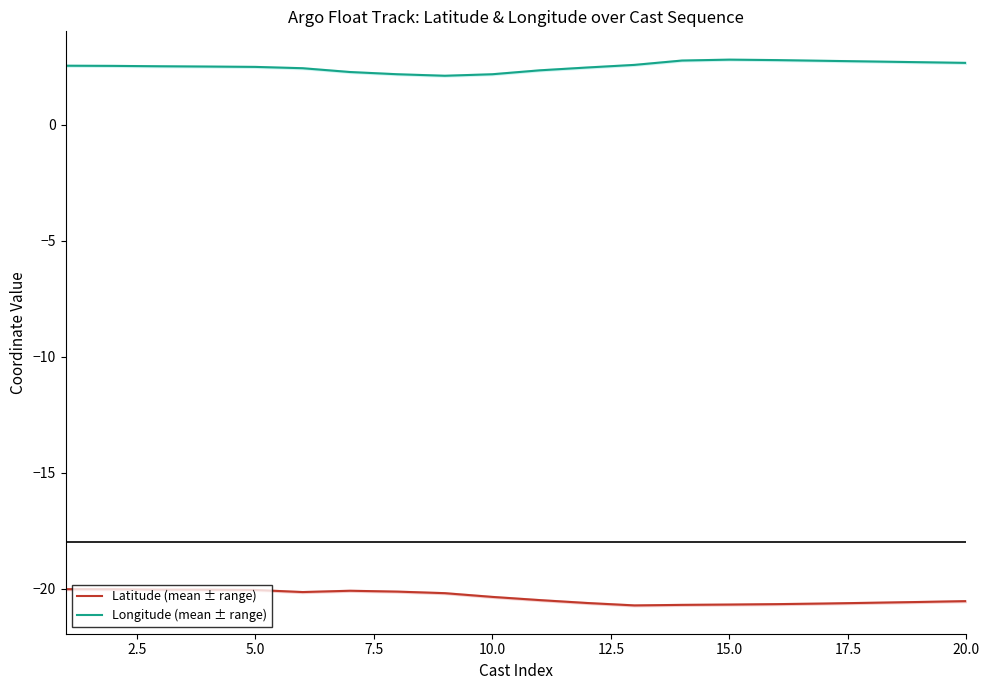

True or false: Latitude (mean ± range) and Longitude (mean ± range) cross at least once.

False